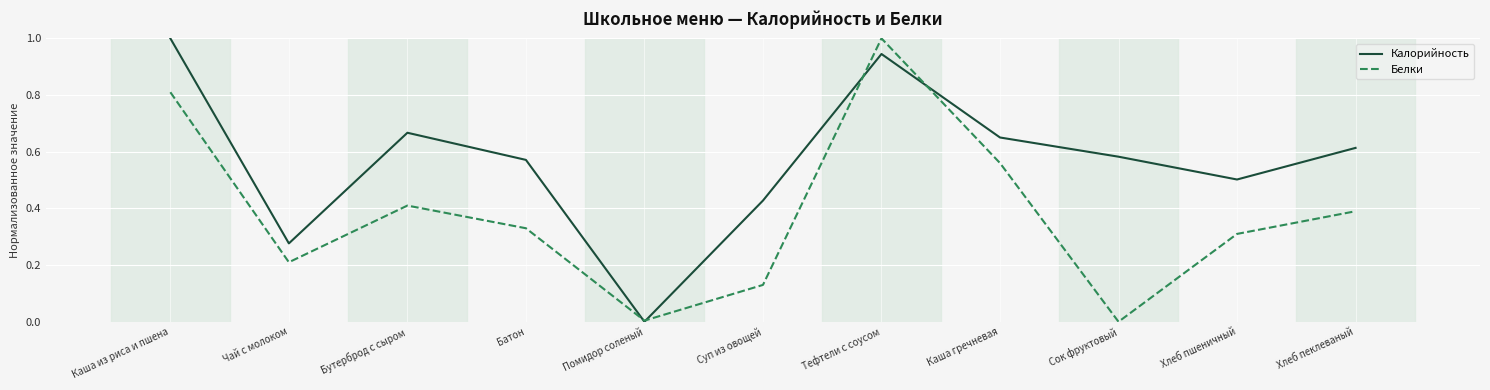

At which category does Белки reach its first local peak?

Бутерброд с сыром